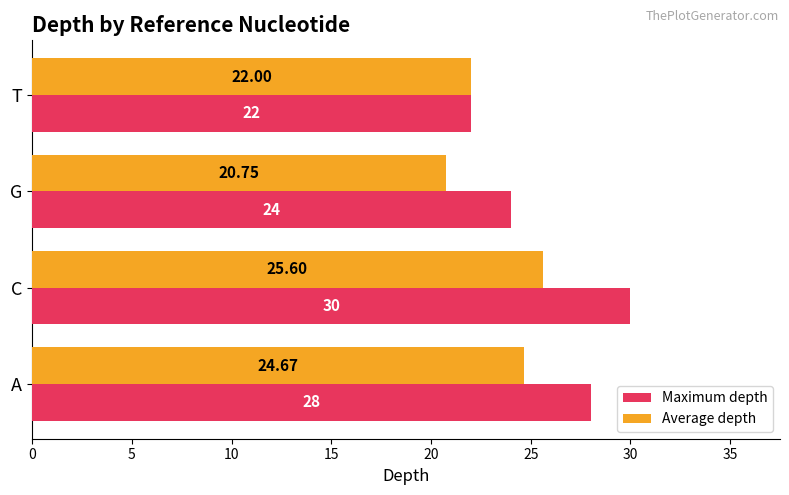

Which series has the largest total across all categories?

Maximum depth